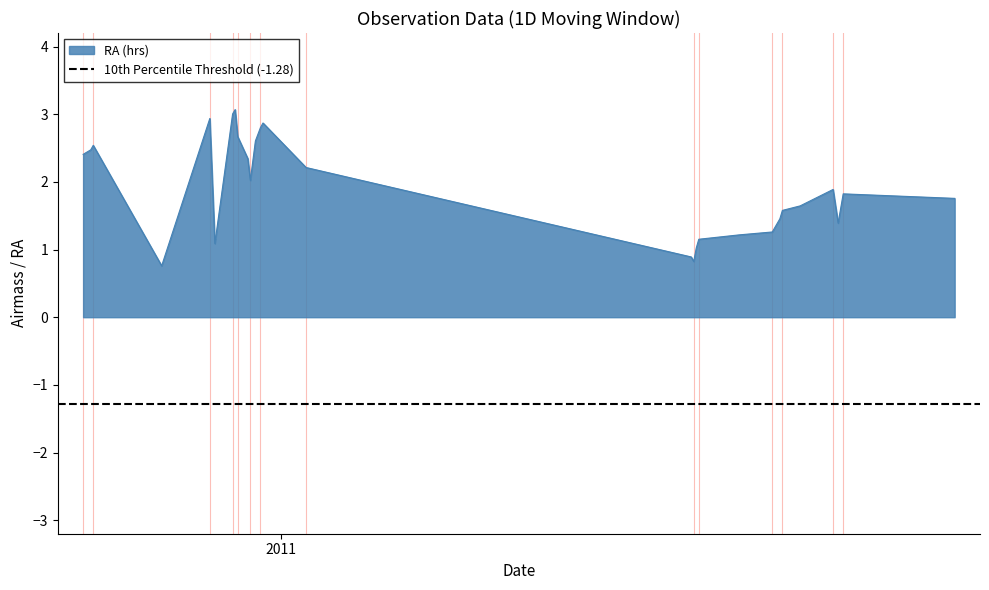

What is the highest value of the RA (hrs) series?

3.1